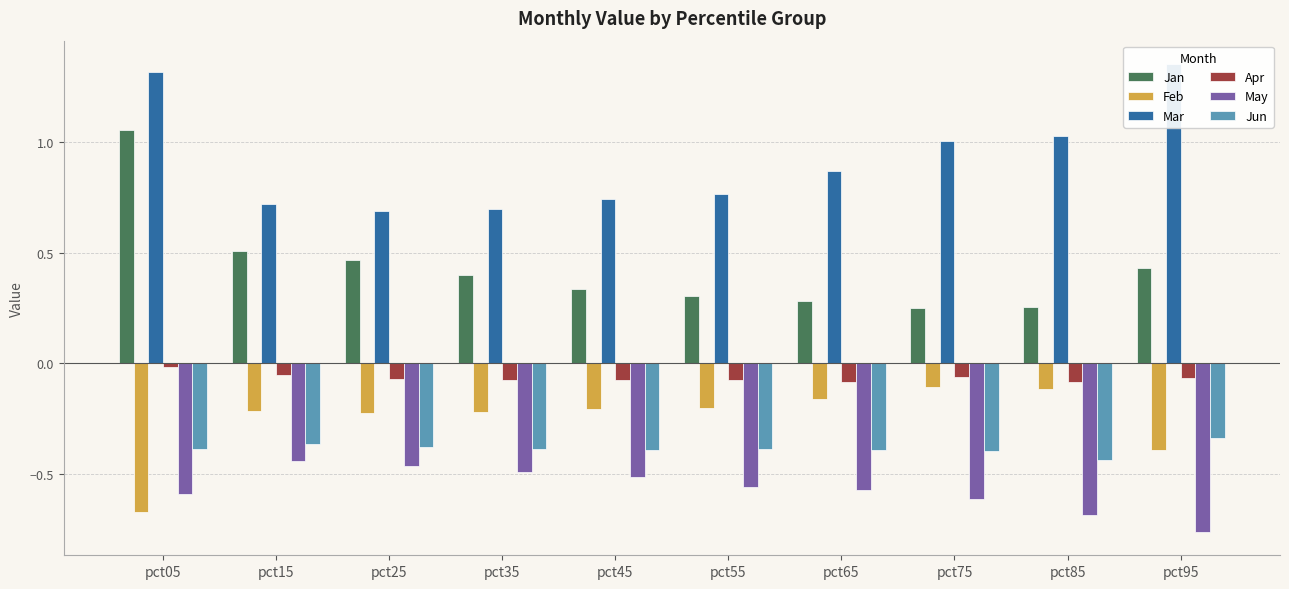

Where is May nearest to the value 0?

pct15